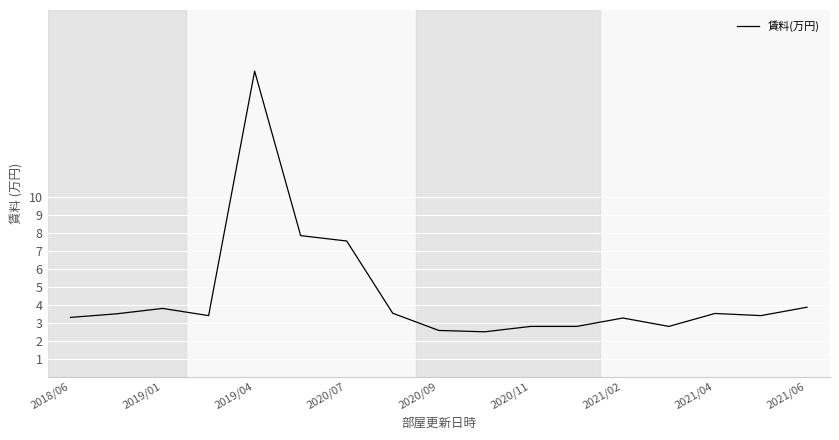

What is the maximum value shown in the chart?

17.0